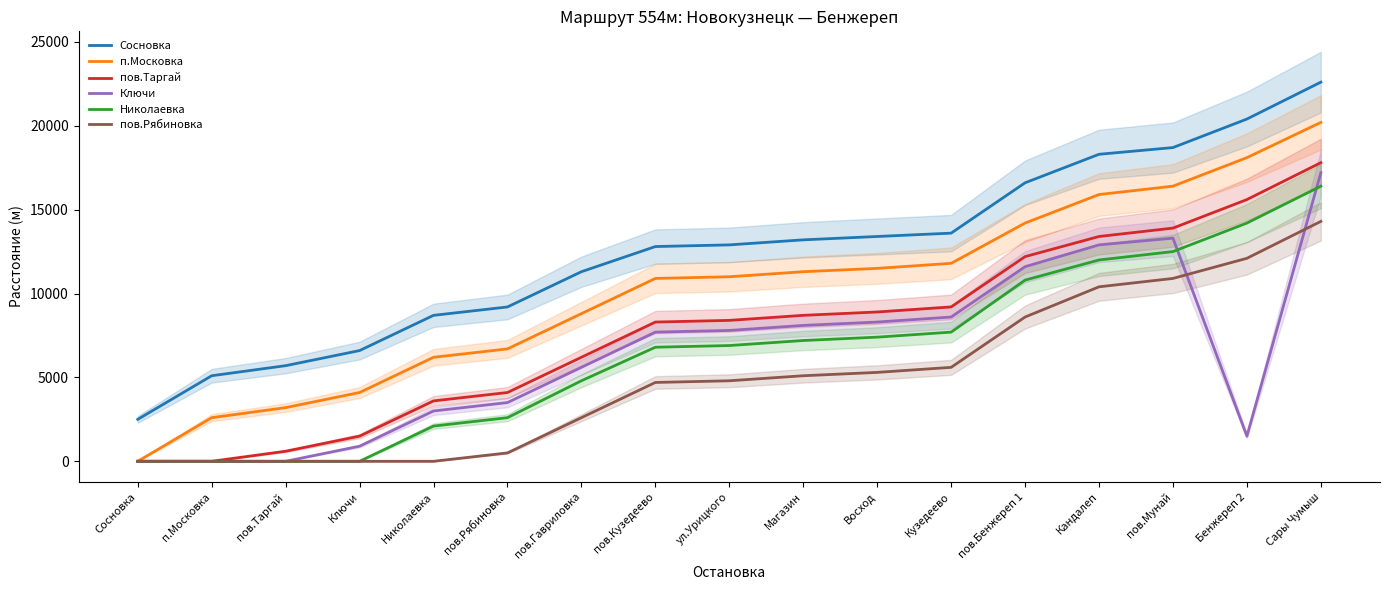

At Бенжереп 2, list the series in order from largest to smallest.

Сосновка, п.Московка, пов.Таргай, Николаевка, пов.Рябиновка, Ключи